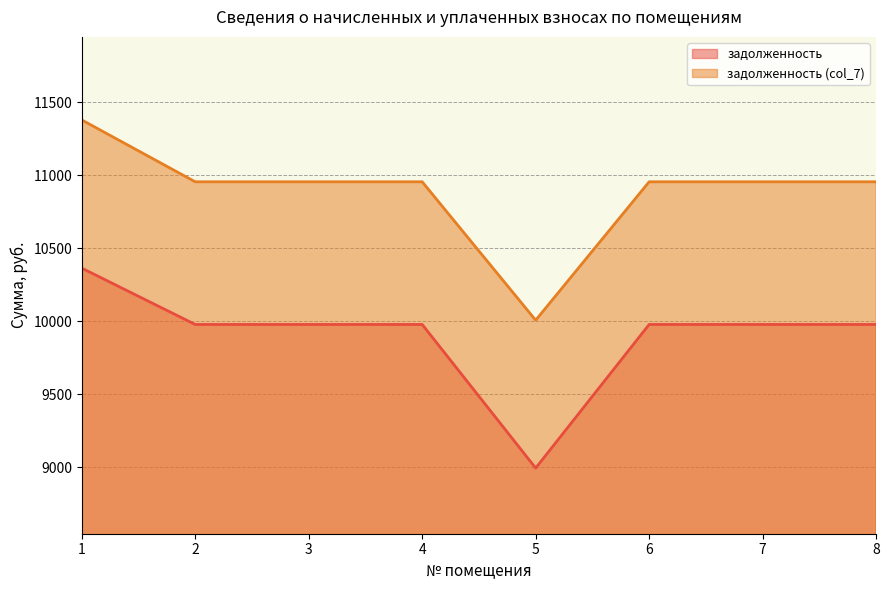

Read the задолженность (col_7) value at 8.

10955.4